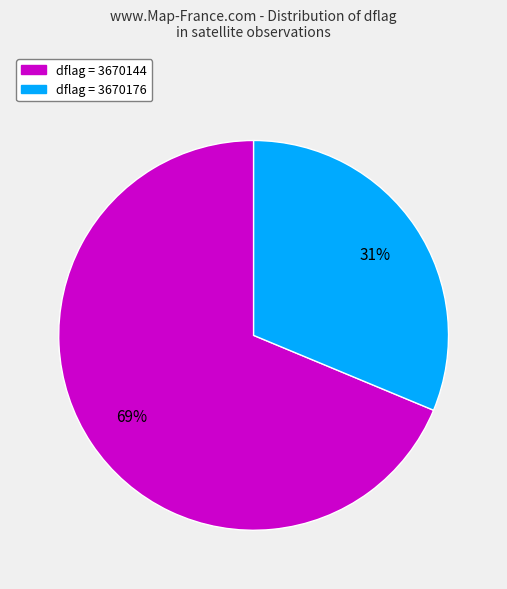

To the nearest percent, what is the average slice percentage?

50%